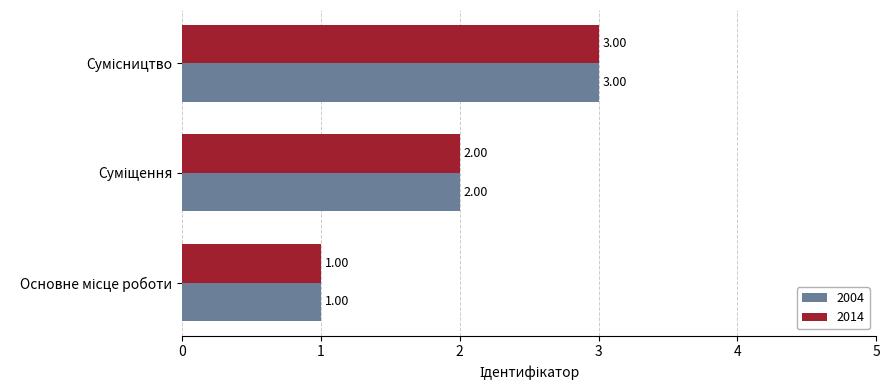

What is the sum of all 2004 values?

6